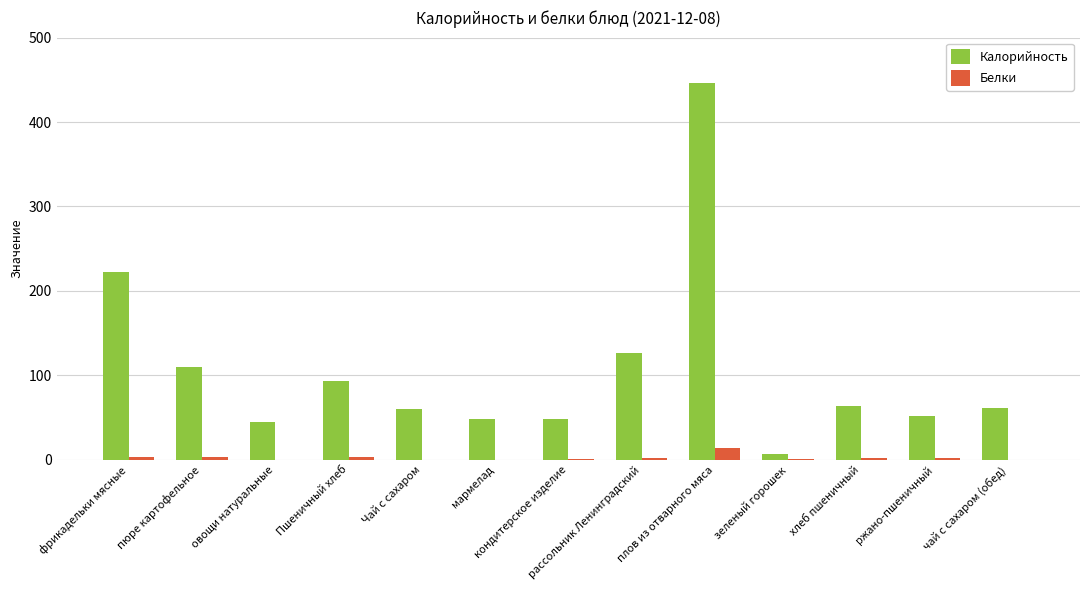

Which series changed the most between пюре картофельное and ржано-пшеничный?

Калорийность